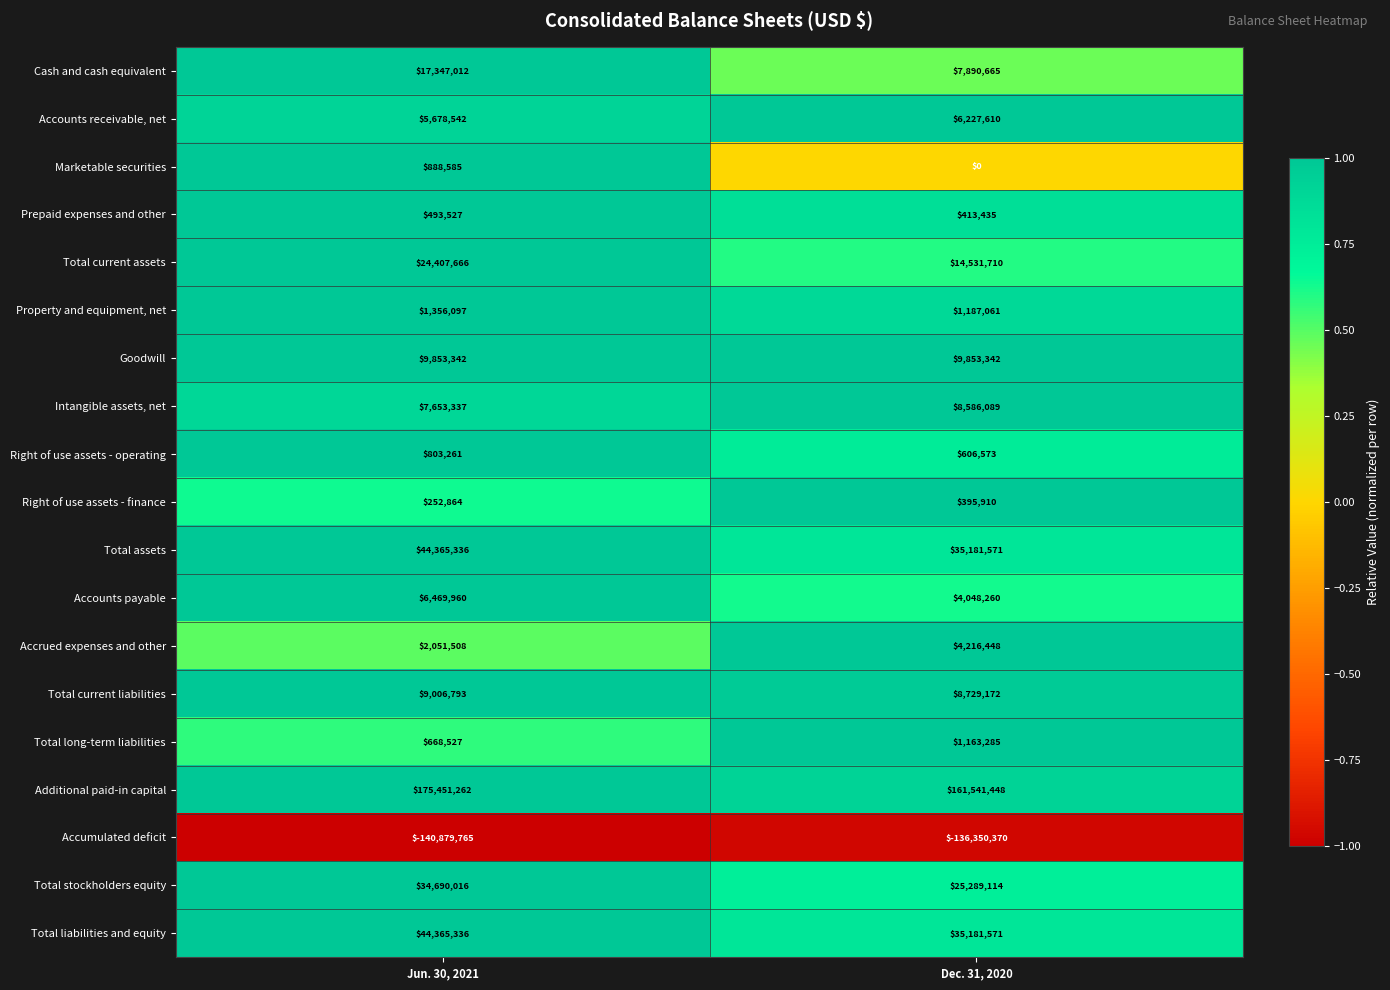

At which label is Accumulated deficit closest to -138615067?

Dec. 31, 2020